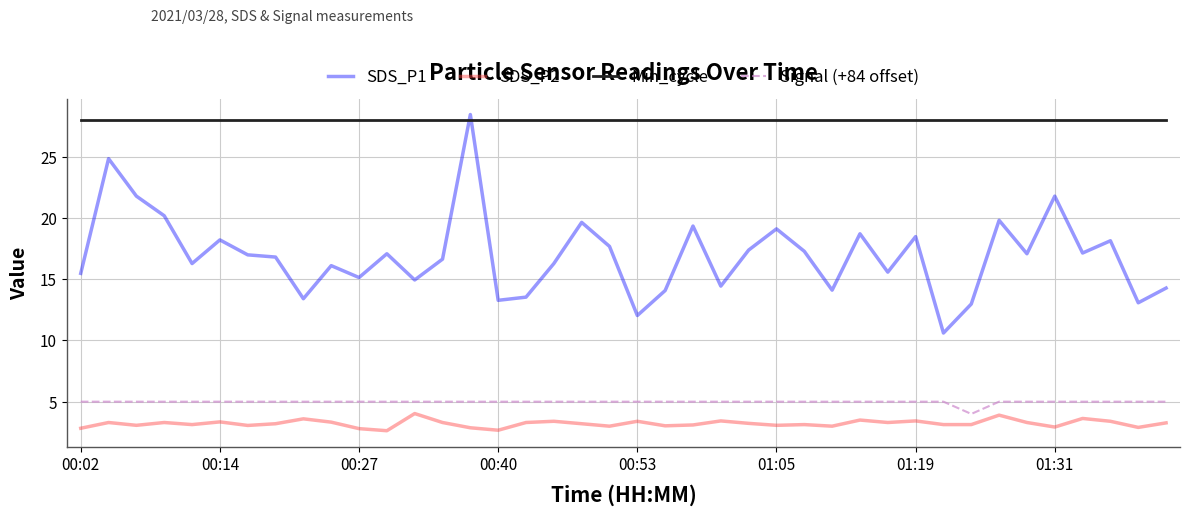

True or false: SDS_P1 and SDS_P2 intersect in this chart.

False